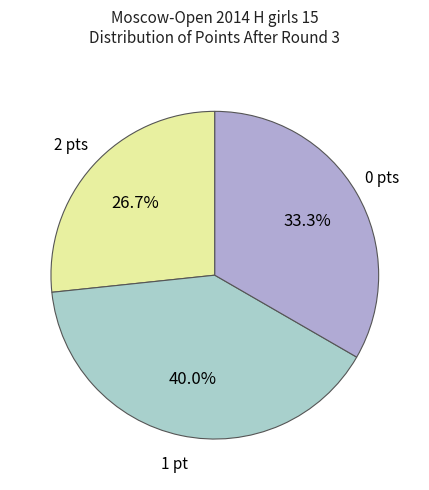

Does 2 pts account for over 50% of the chart?

No